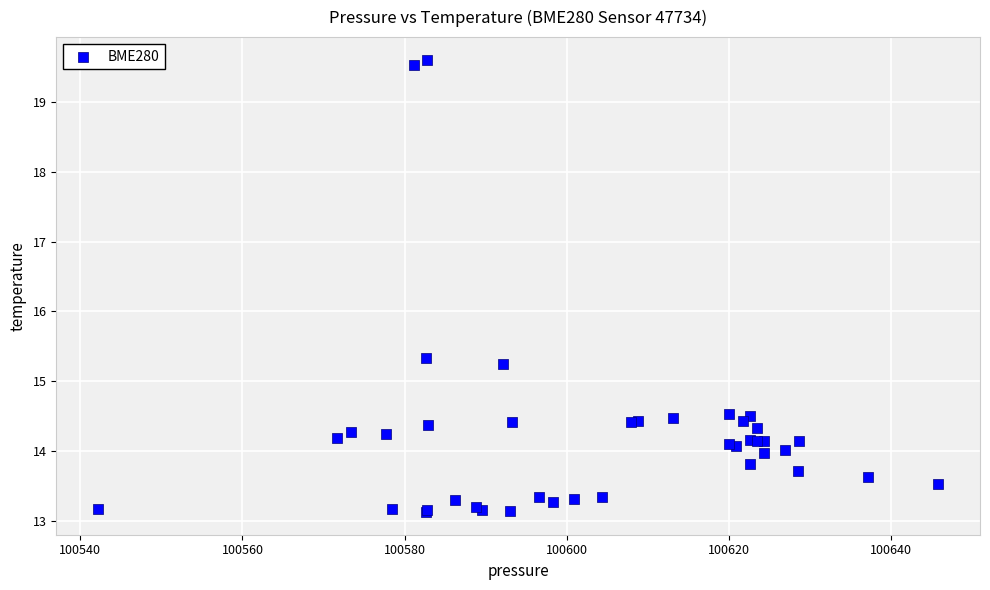

What Y value in the scatter plot is closest to 16?

15.3